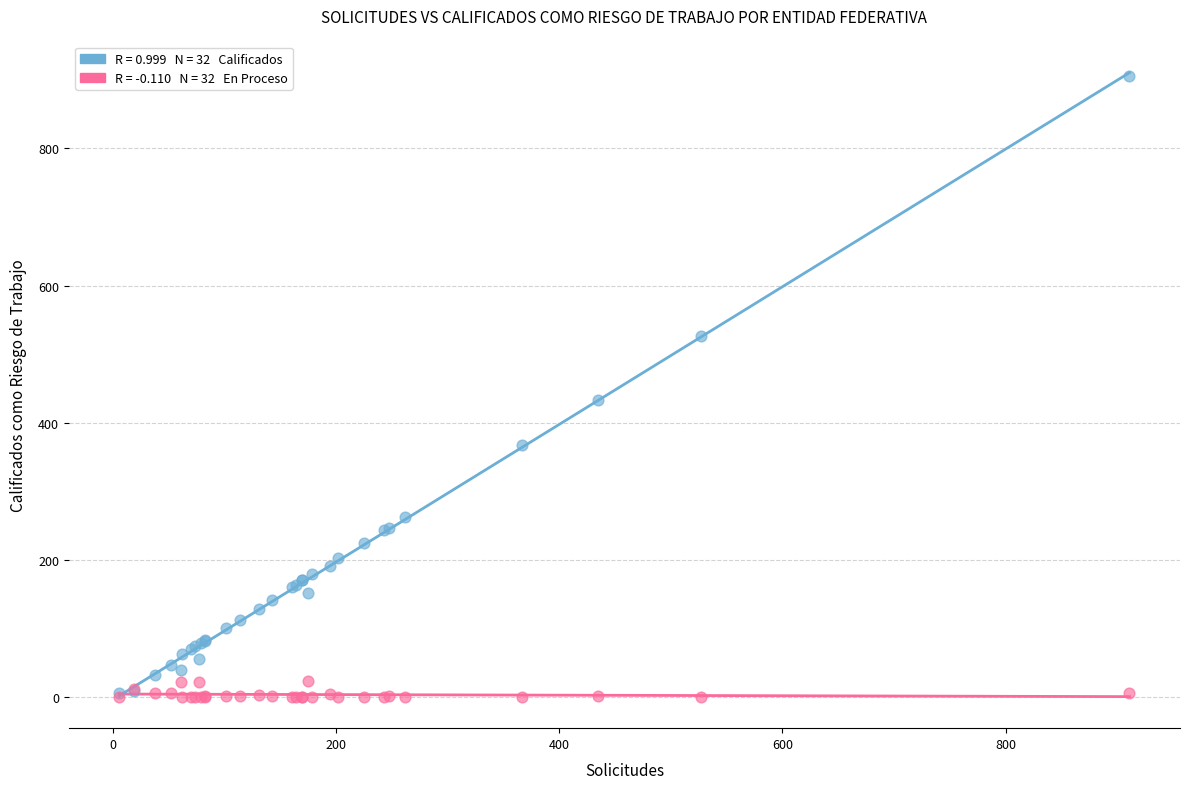

Across all series, what Y value is closest to 452?

433